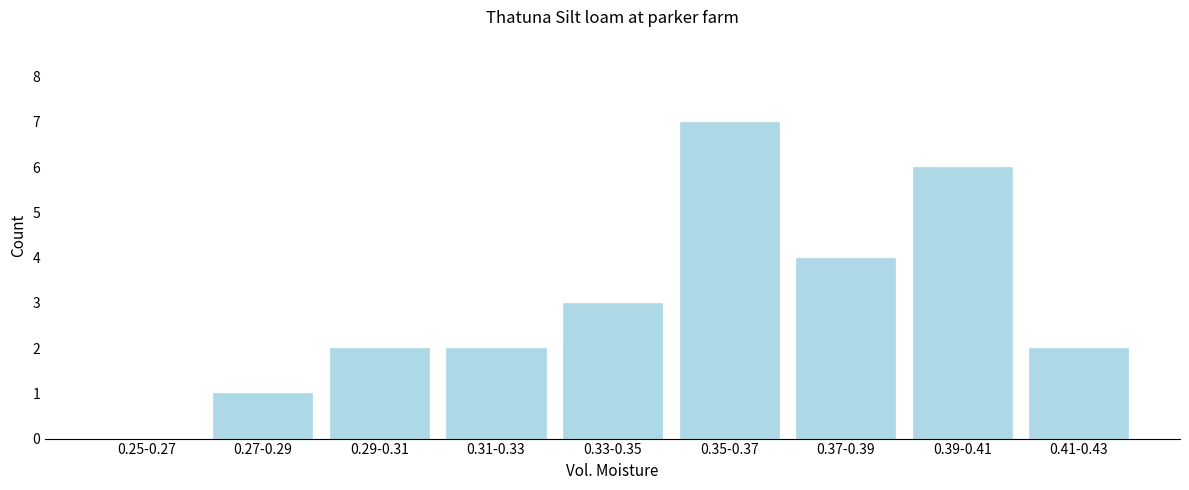

Reading right to left, extract all data points from this chart.

0.41-0.43=2	0.39-0.41=6	0.37-0.39=4	0.35-0.37=7	0.33-0.35=3	0.31-0.33=2	0.29-0.31=2	0.27-0.29=1	0.25-0.27=0